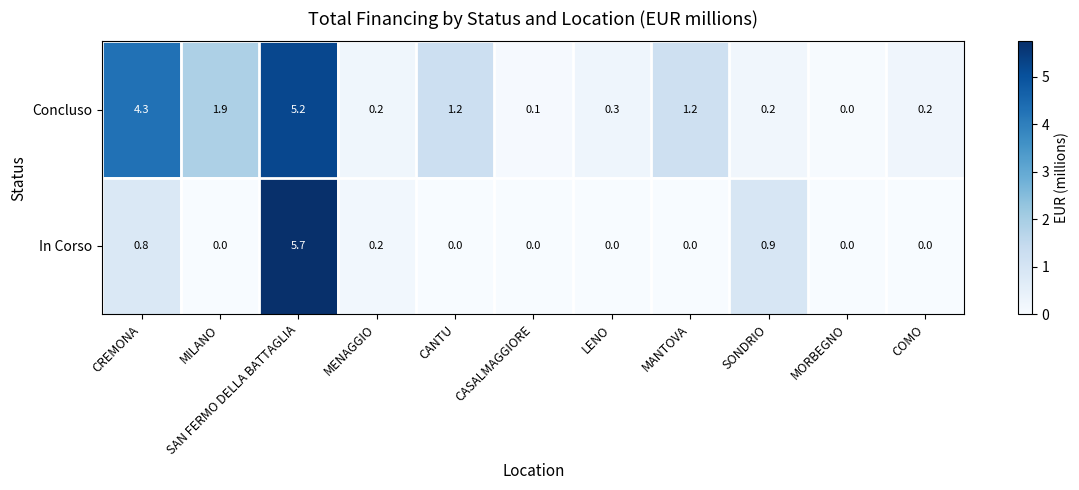

Between CASALMAGGIORE and MORBEGNO, which series saw the biggest shift?

Concluso